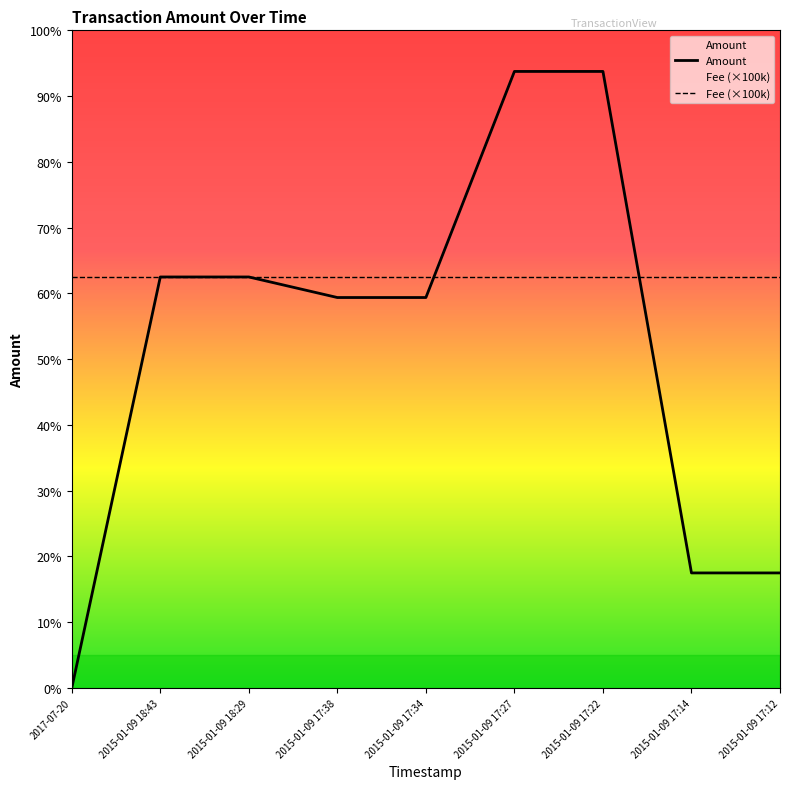

List the labels in order of value, largest first.

2015-01-09 17:22, 2015-01-09 17:27, 2015-01-09 18:29, 2015-01-09 18:43, 2015-01-09 17:34, 2015-01-09 17:38, 2015-01-09 17:12, 2015-01-09 17:14, 2017-07-20